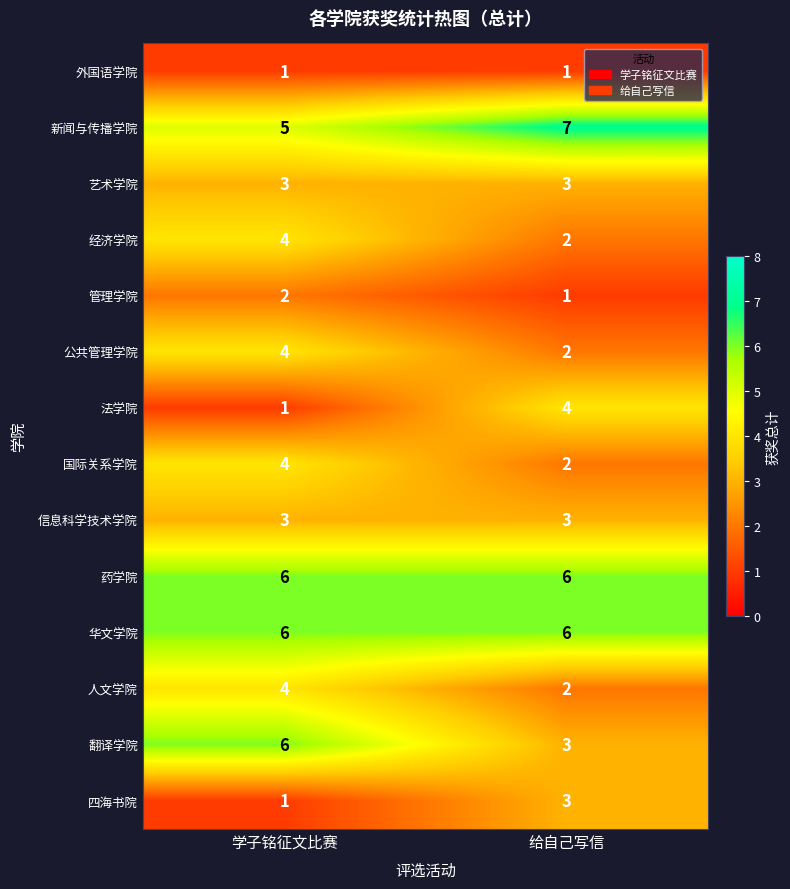

What is the spread (max minus min) of values at 给自己写信?

6